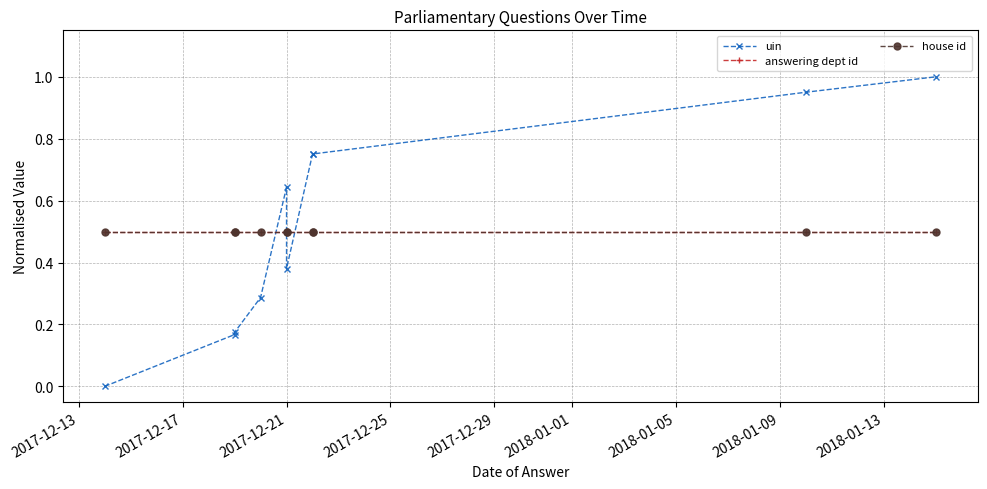

What is the value of the uin point at the 5th from the left?

0.6